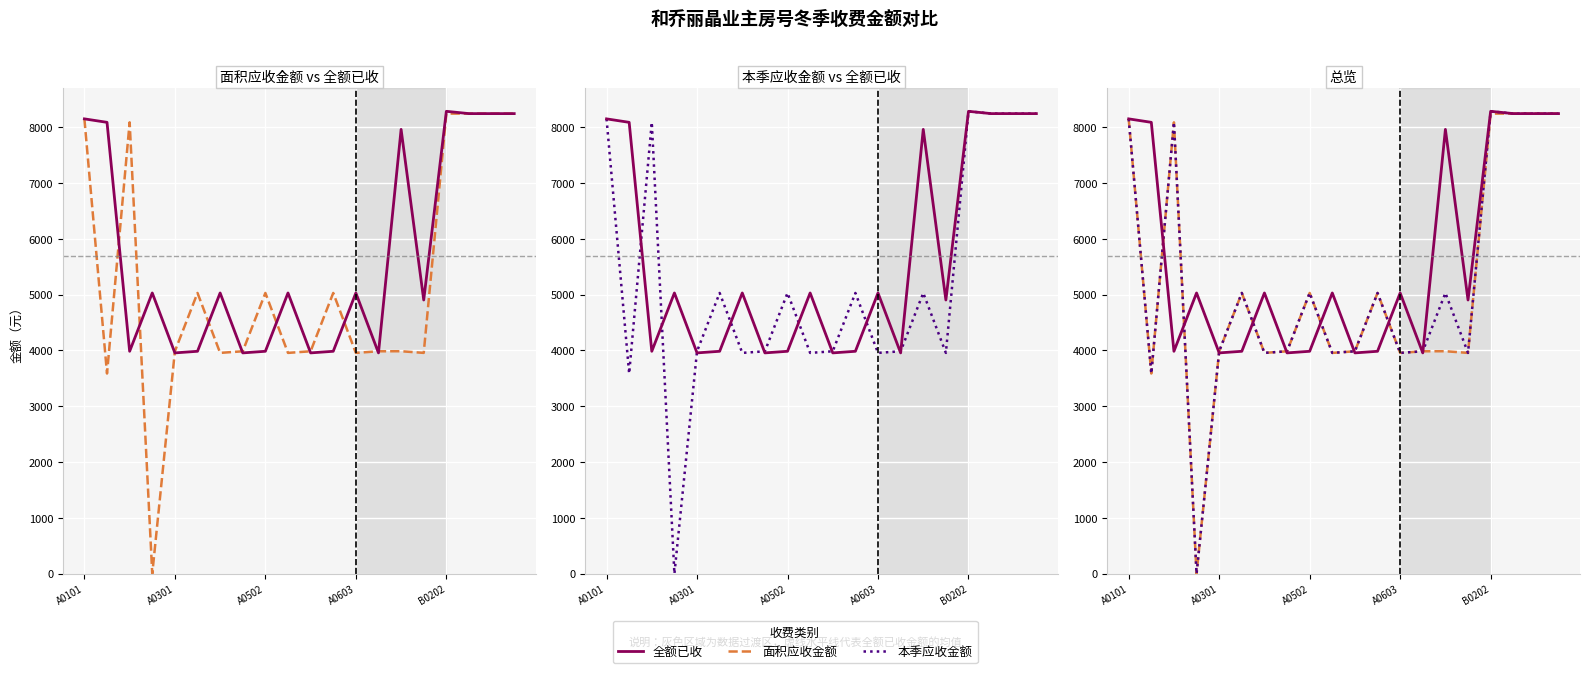

Which series ends up on top after the final intersection of 面积应收金额 and 全额已收?

全额已收